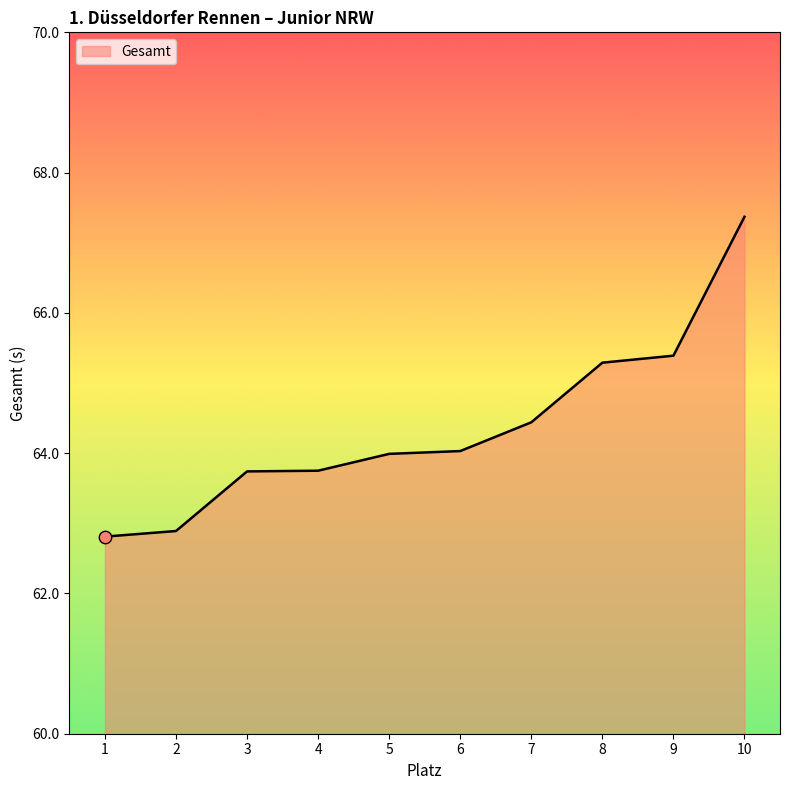

What is the change in value from 2 to 8?

+2.4